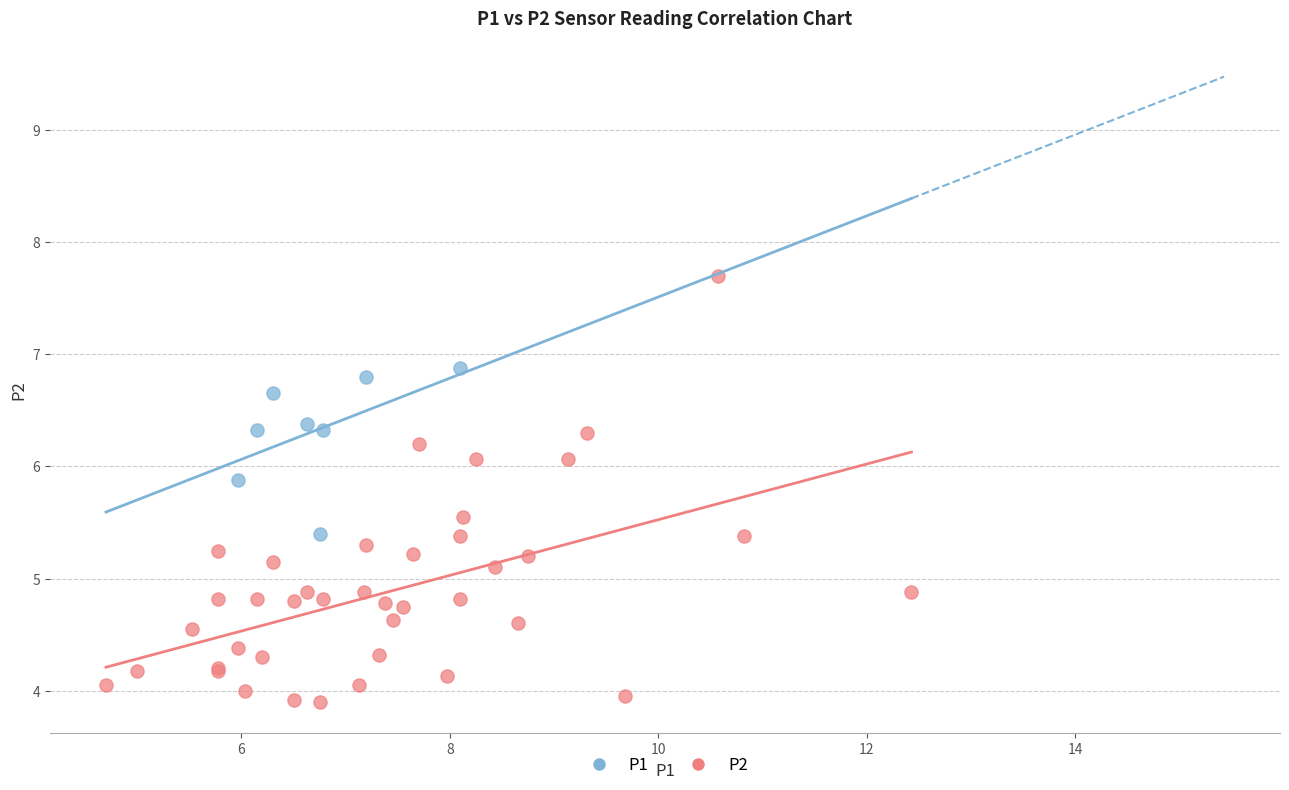

Which series has the largest Y range (max minus min)?

P2